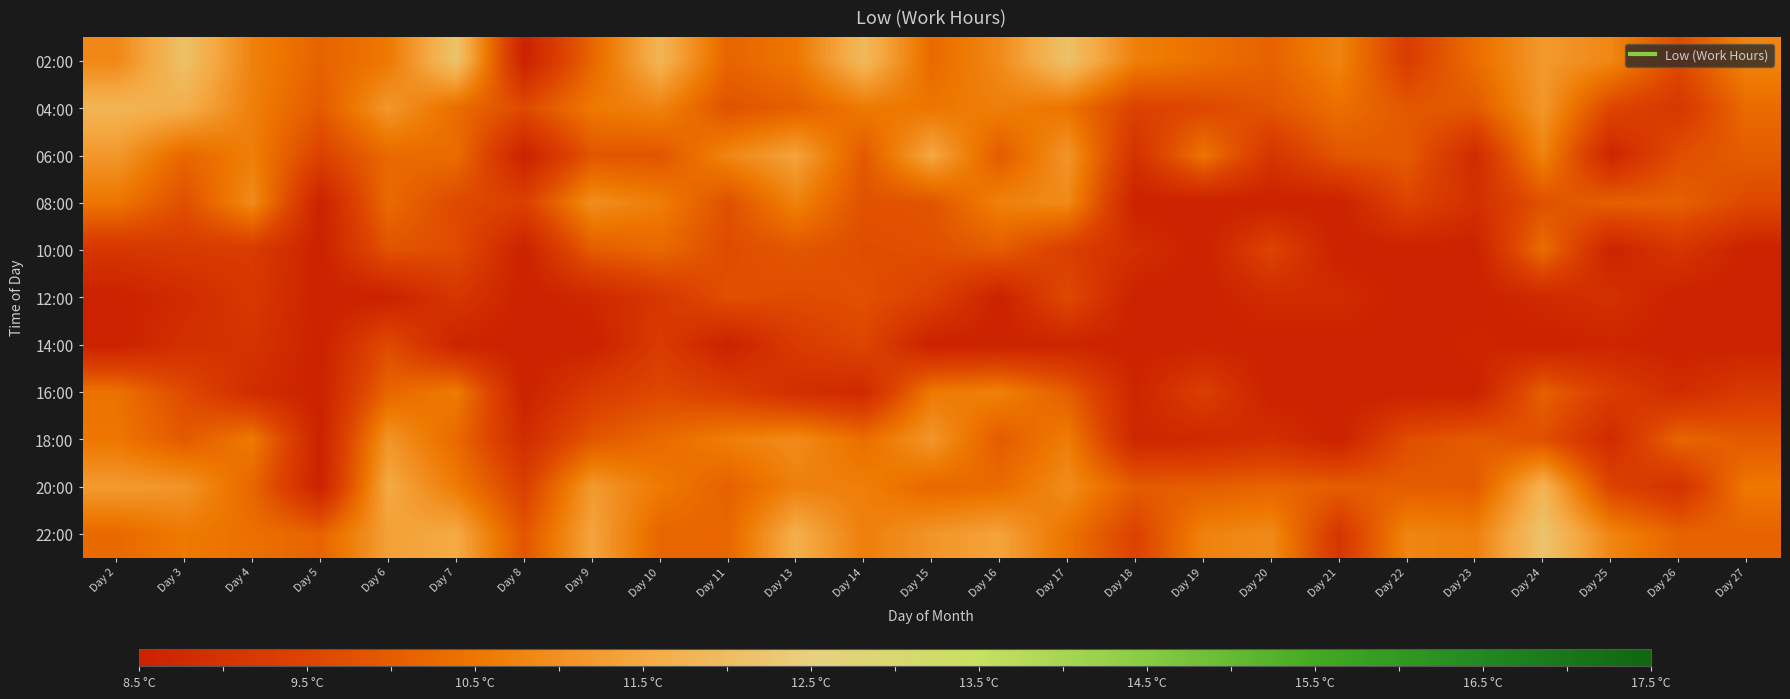

What is the total value across all series at Day 22?

103.2